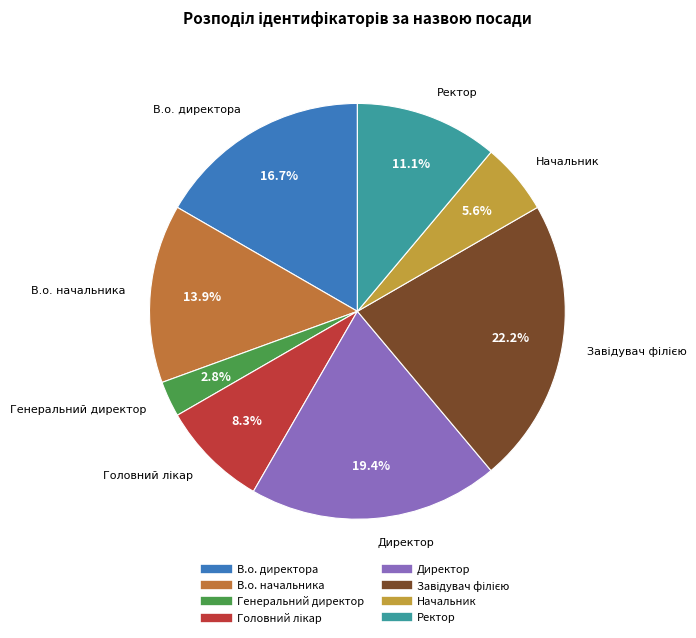

To the nearest percent, what is the difference between the largest and smallest slice percentages?

19%